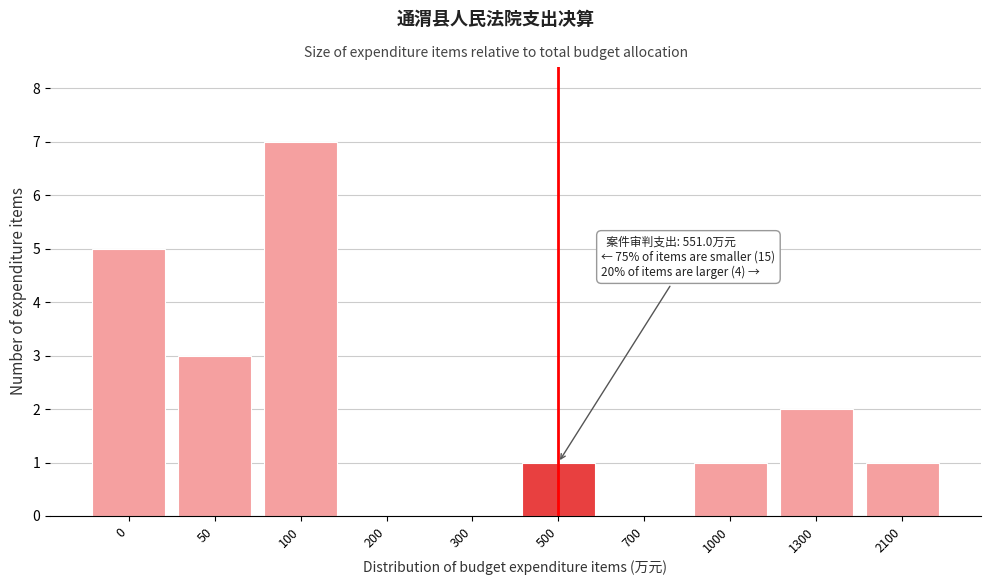

Reading left to right, what are all the values shown in this chart?

0=5	50=3	100=7	200=0	300=0	500=1	700=0	1000=1	1300=2	2100=1